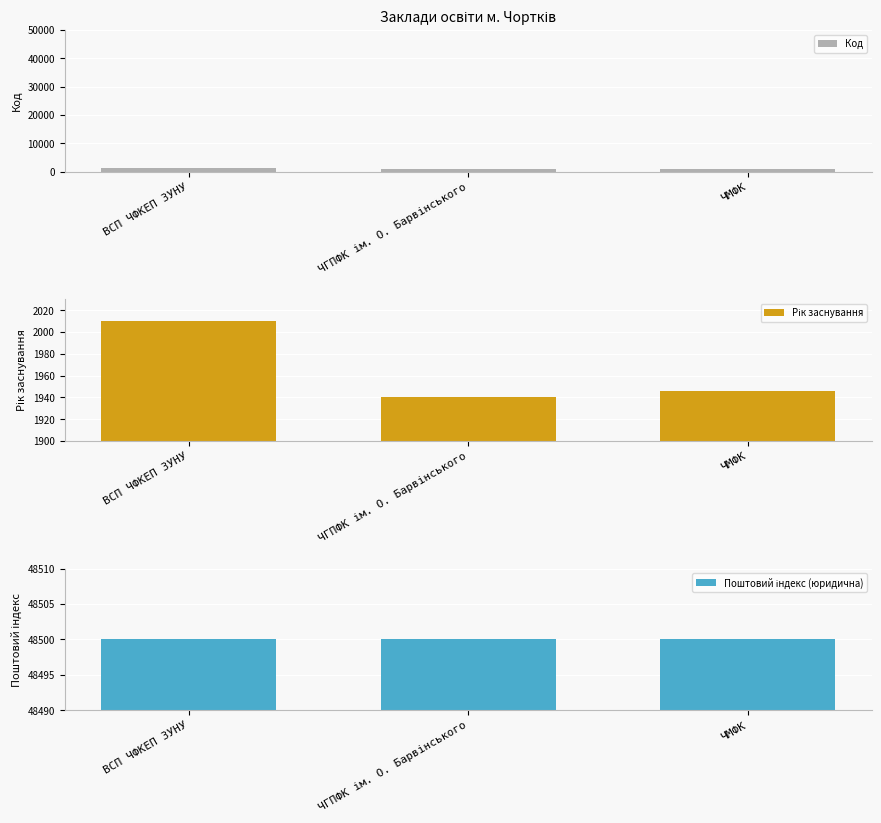

How many data points in Рік заснування are less than 1946?

1